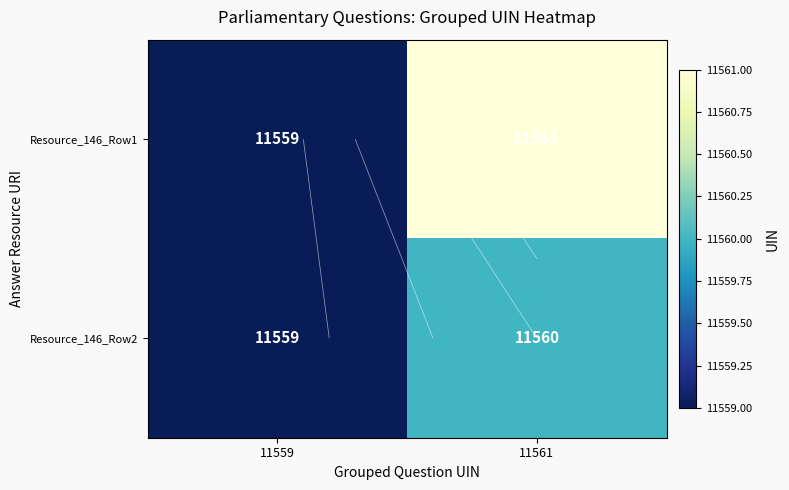

How many data points does each series have?

2